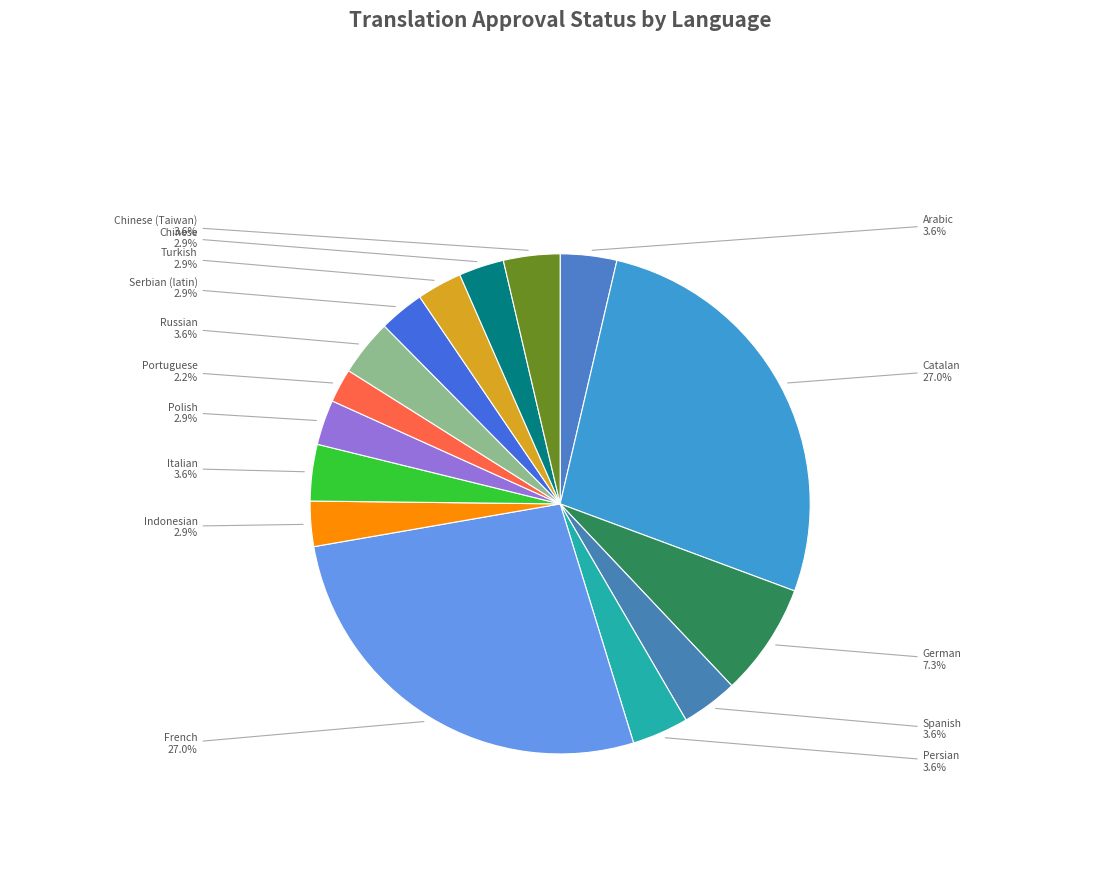

What percentage do Catalan and Persian together represent?

30.7%